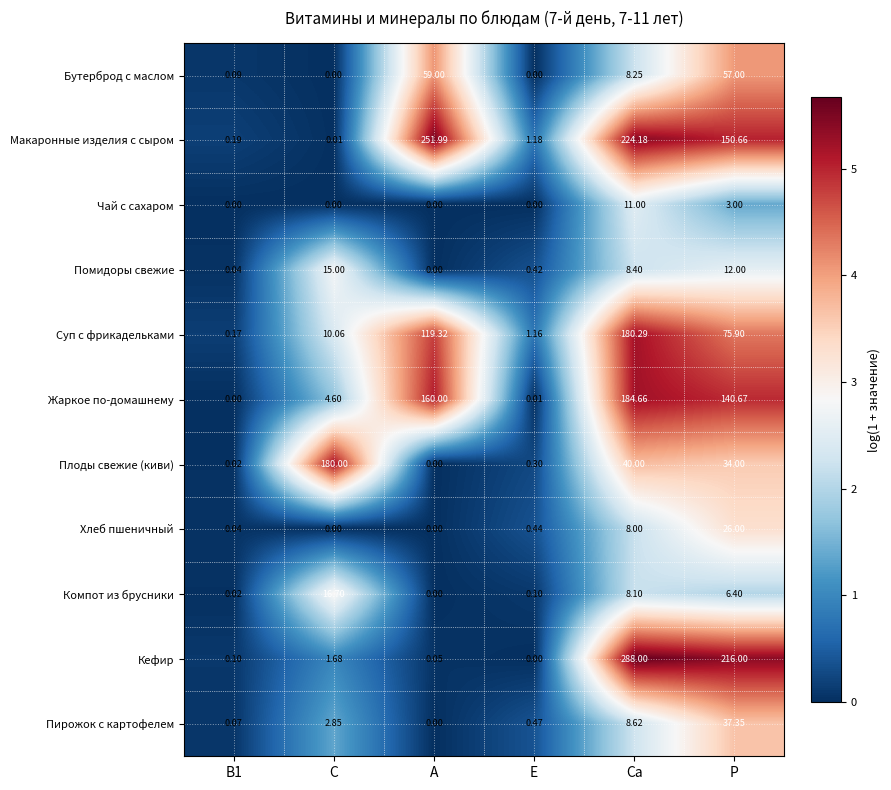

Count the number of categories in the chart.

6